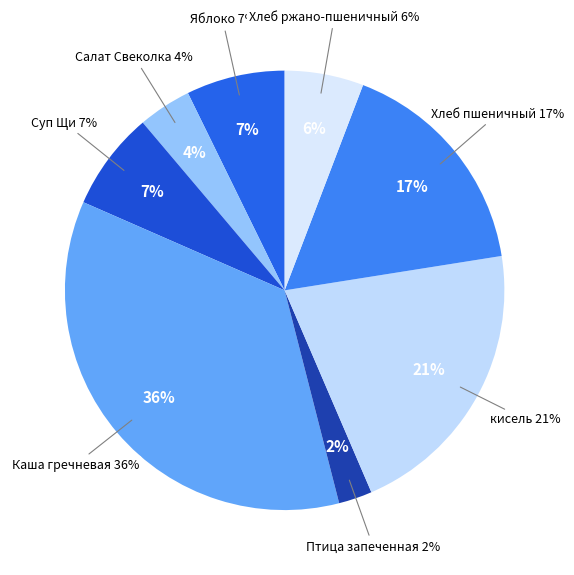

Which has a higher value, Яблоко or кисель?

кисель